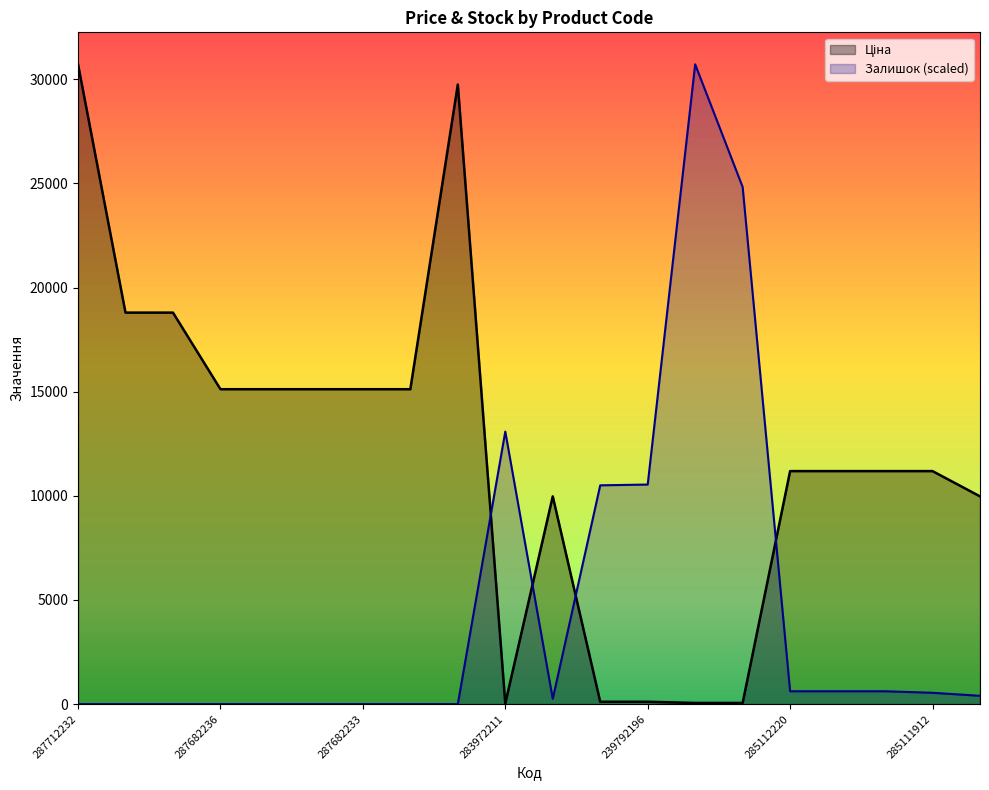

Where does the Залишок series first go above 399?

283972211